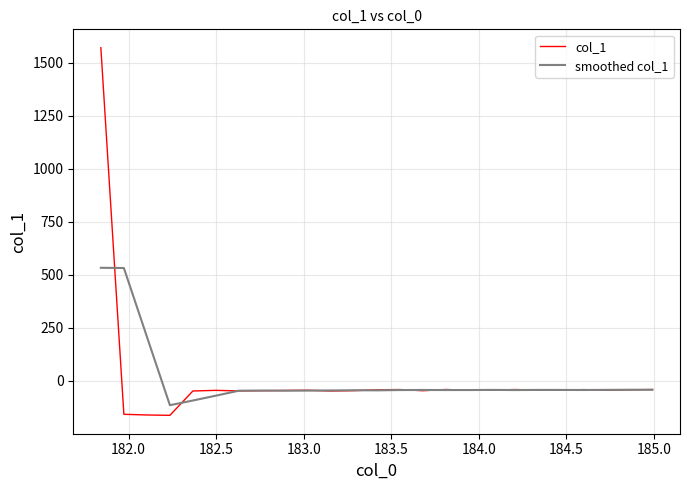

Which series has the largest range (max minus min)?

col_1